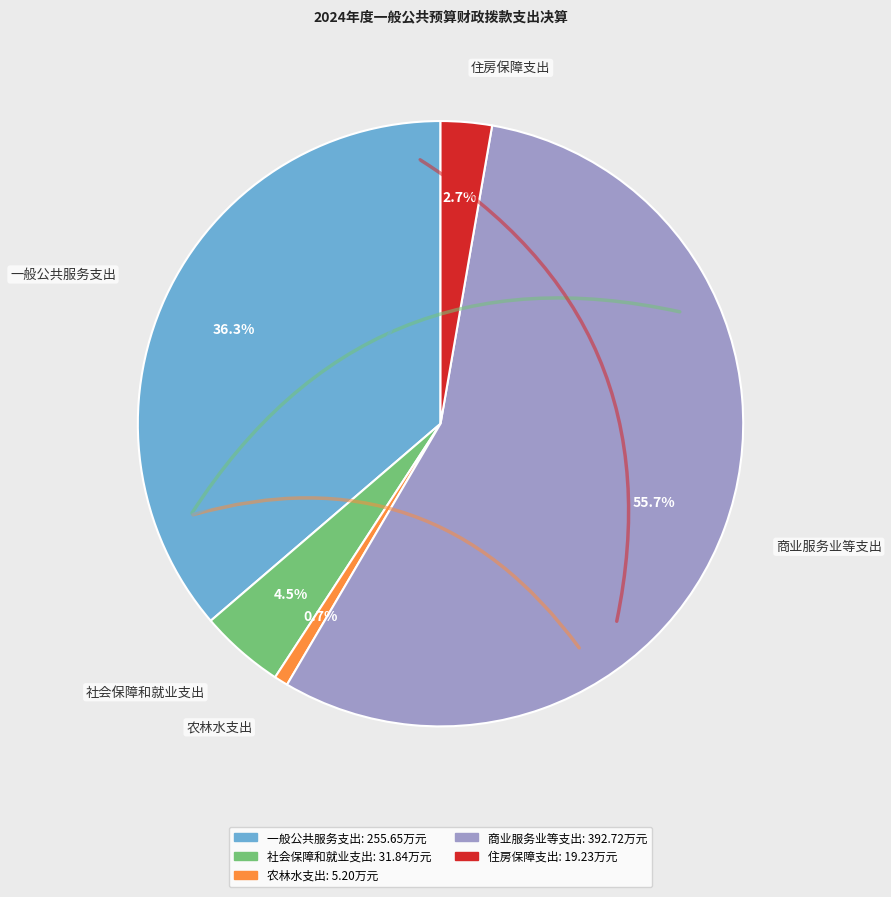

How many segments does this pie chart have?

5